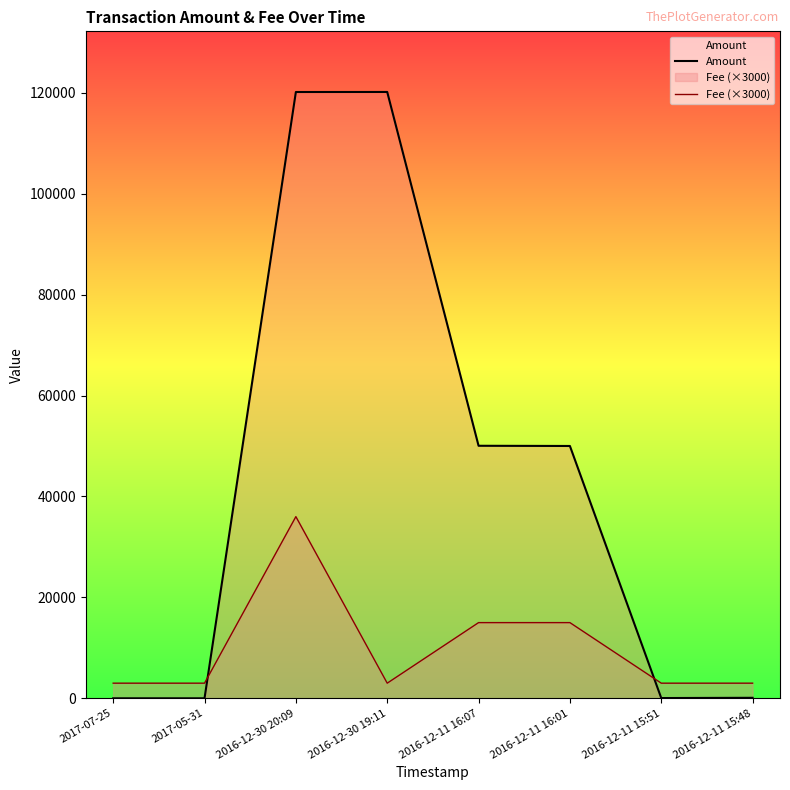

What is the total value across all series at 2016-12-30 20:09?

156139